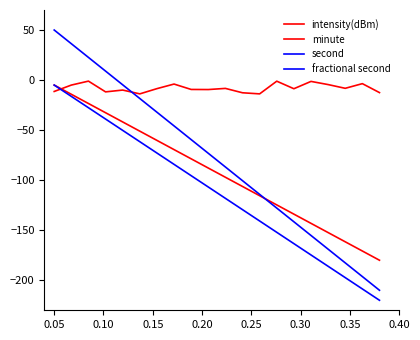

True or false: intensity(dBm) and fractional second intersect in this chart.

True